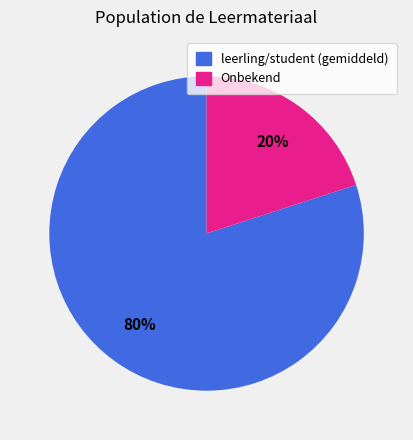

Is the sum of leerling/student (gemiddeld) and Onbekend greater than half?

Yes